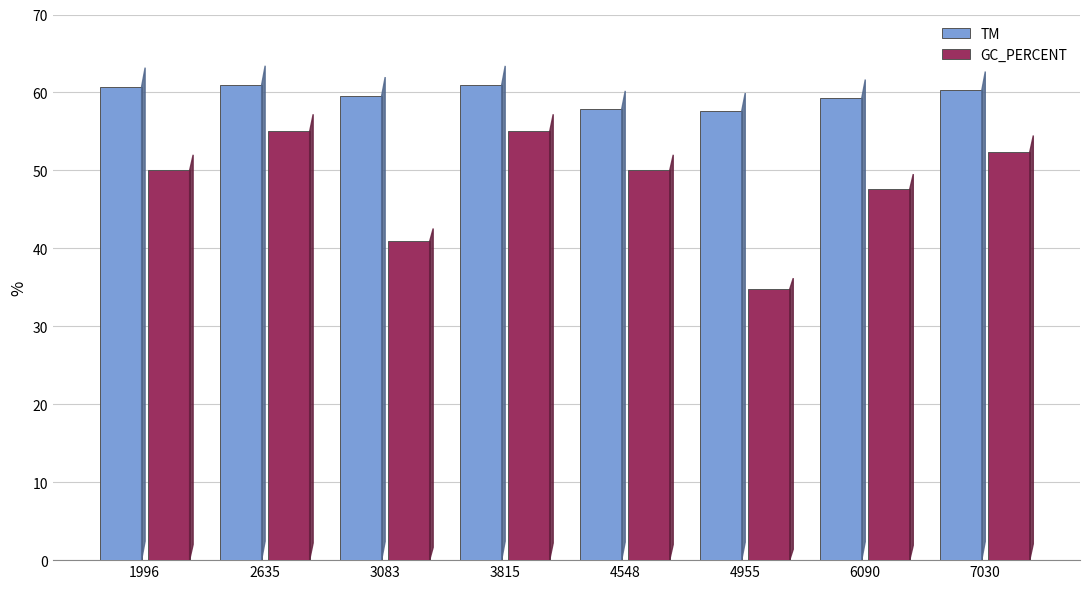

Rank the series at 4955 from lowest to highest value.

GC_PERCENT, TM